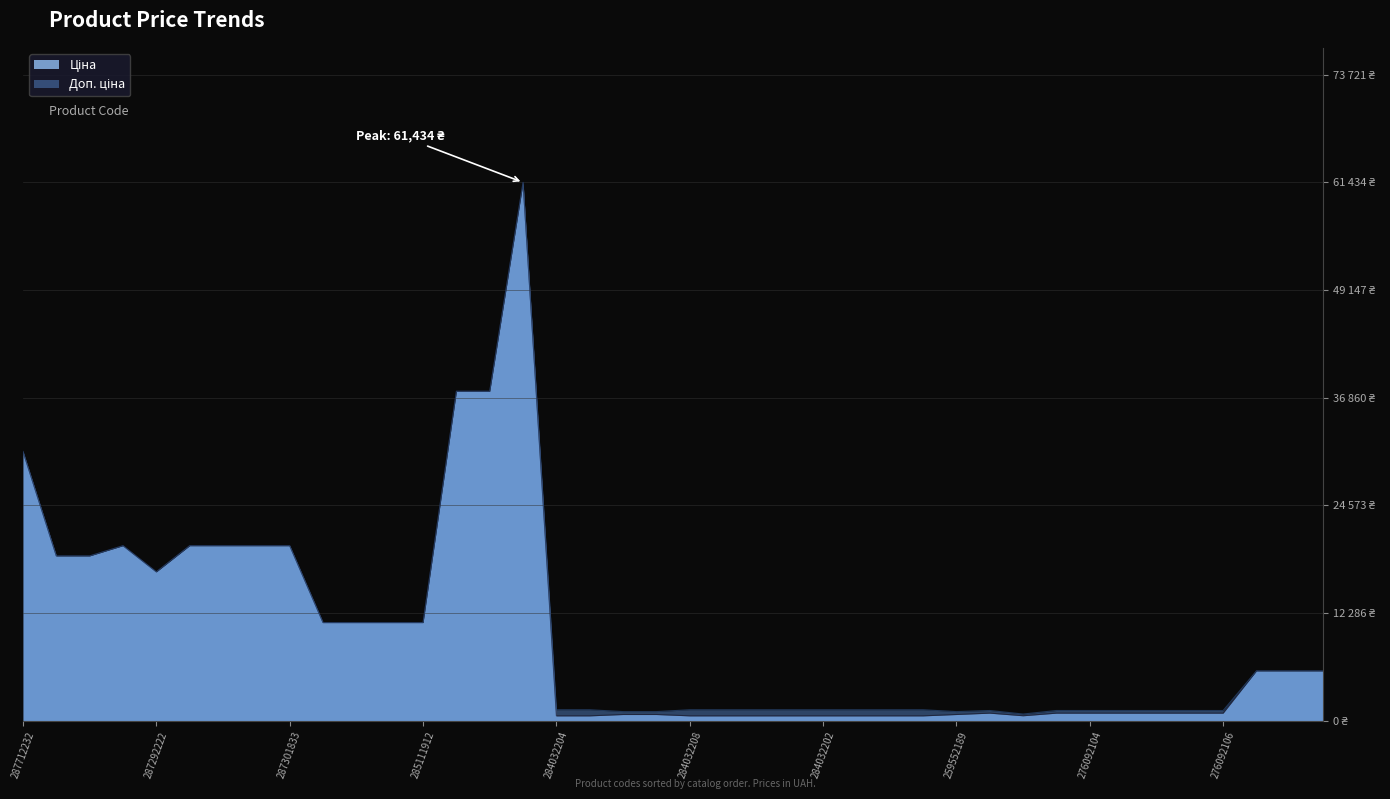

What position from the left is 276092106?

37